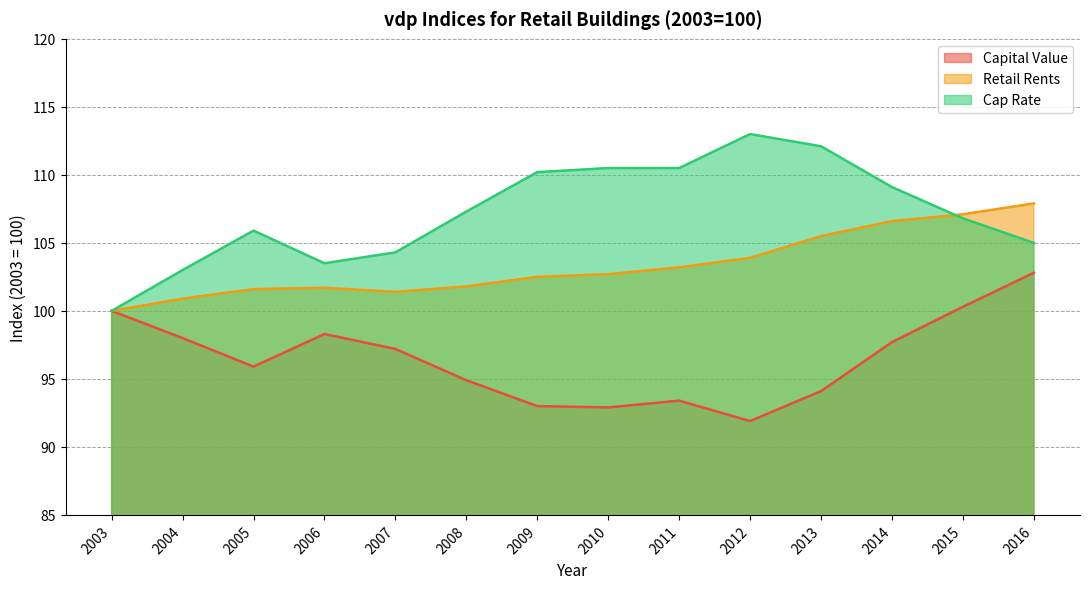

What is the difference between the Cap Rate values at 2004 and 2015?

3.8